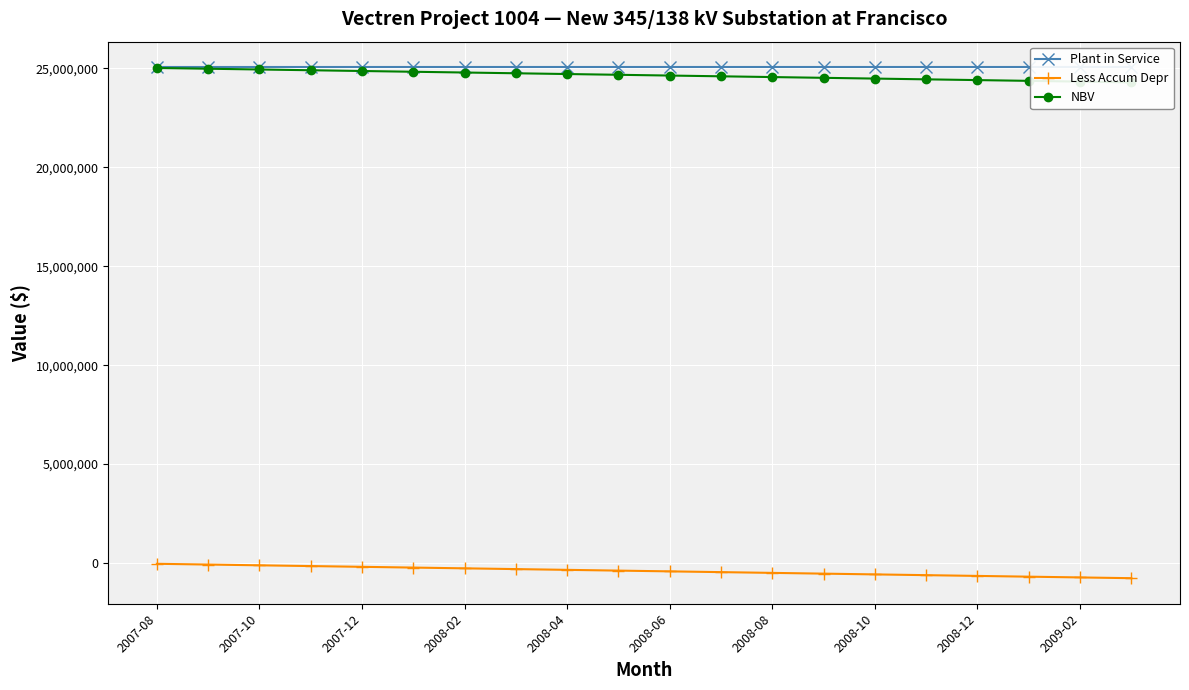

Is this an area chart (filled region under the line)?

No